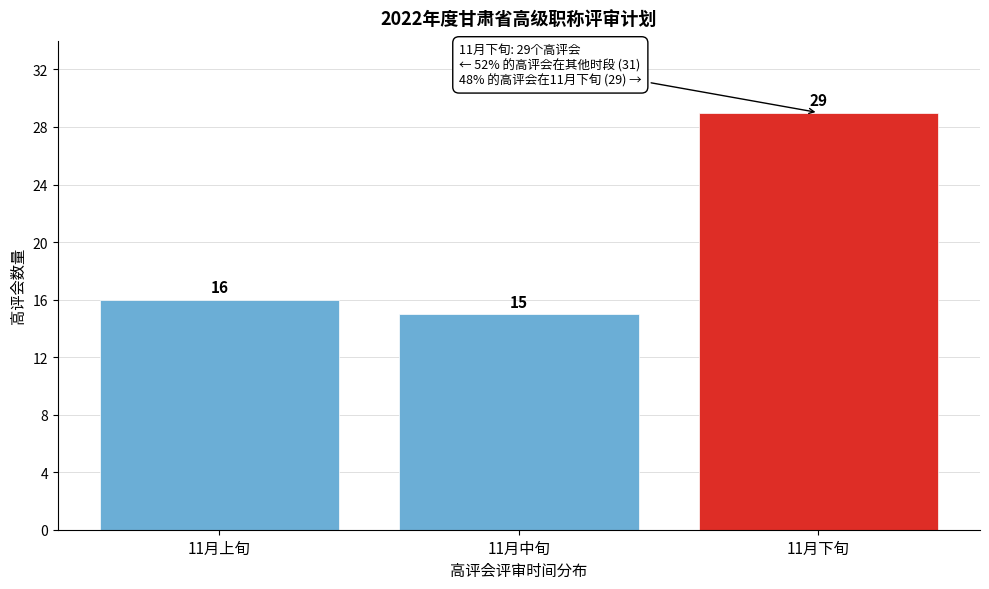

Reading left to right, what are all the values shown in this chart?

11月上旬=16	11月中旬=15	11月下旬=29